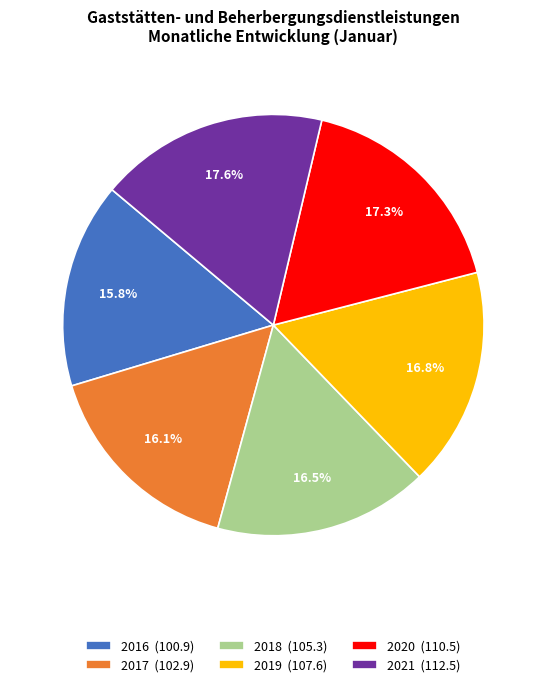

The 2019 slice represents 17% of the pie. True or false?

True